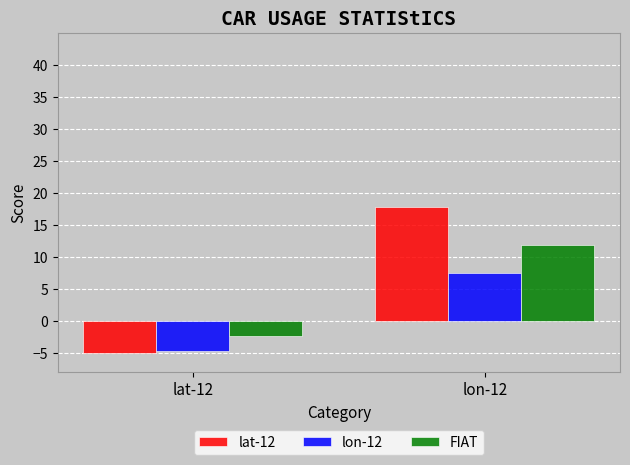

What is the maximum value shown in the chart?

17.8